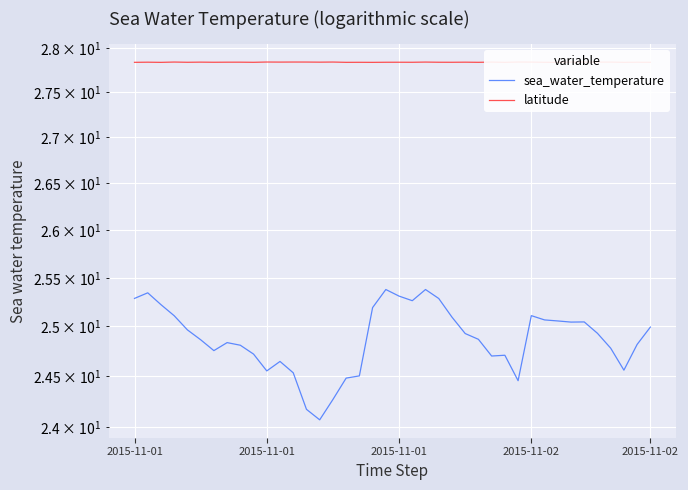

At how many categories does at least one series exceed 24?

40